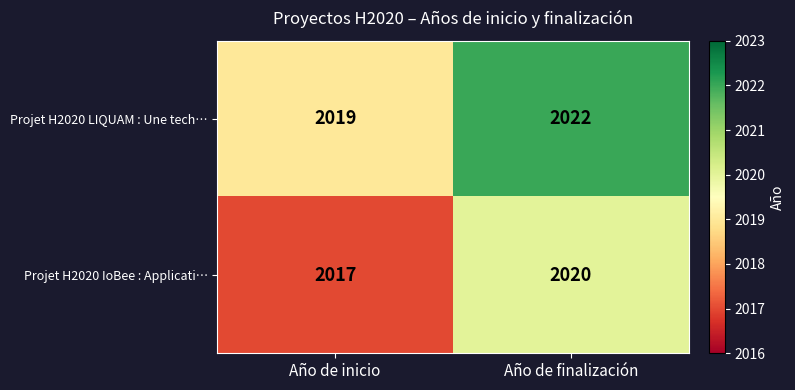

Is the value of Projet H2020 IoBee : Applicati… at Año de finalización greater than the value of Projet H2020 LIQUAM : Une tech… at Año de inicio?

Yes